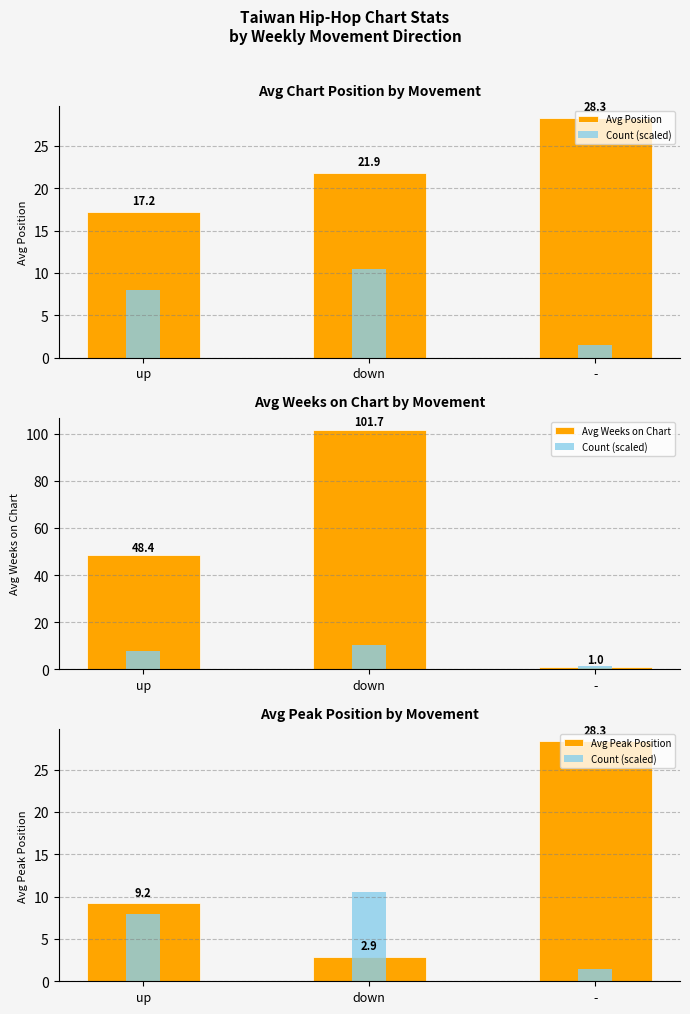

Reading left to right, list all the values displayed in this chart.

Avg Position: up=17.2	down=21.9	-=28.3
Count (scaled): up=8.0	down=10.5	-=1.5
Avg Weeks on Chart: up=48.4	down=101.7	-=1.0
Avg Peak Position: up=9.2	down=2.9	-=28.3